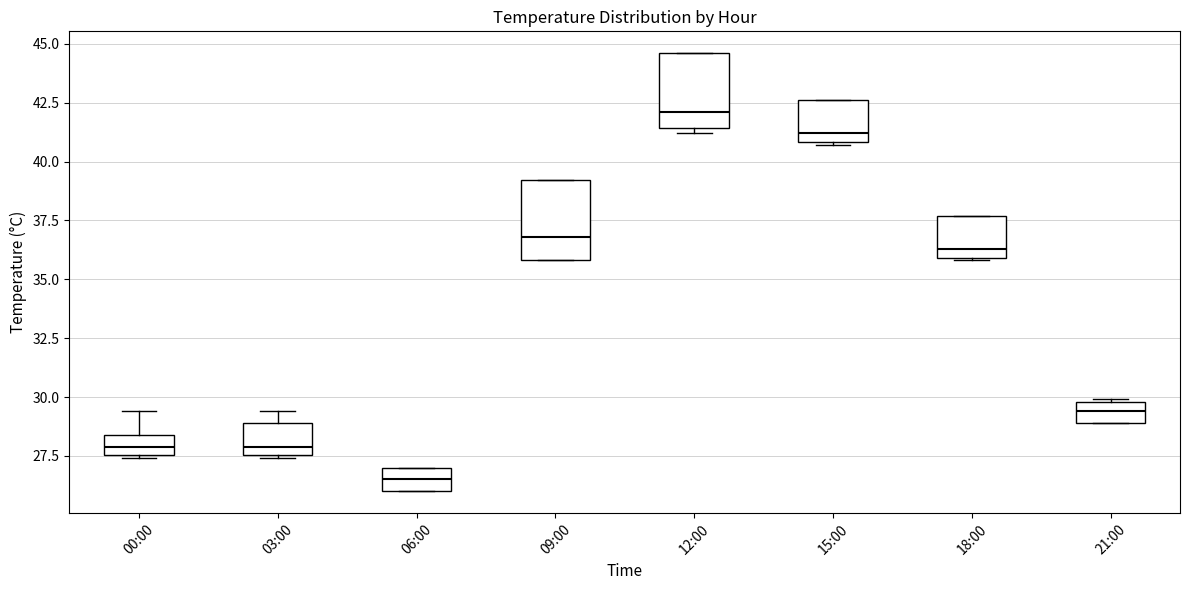

Reading left to right, transcribe this box plot: for each box, give where its median line is, the range the box spans, and where its two whiskers end, as read against the y-axis. The values are not printed on the chart, so give them approximately, as read against the axis.

00:00: median 28.0, box 27.5 to 28.5, whiskers 27.5 to 29.5
03:00: median 28.0, box 27.5 to 29.0, whiskers 27.5 to 29.5
06:00: median 26.5, box 26.0 to 27.0, whiskers 26.0 to 27.0
09:00: median 37.0, box 36.0 to 39.0, whiskers 36.0 to 39.0
12:00: median 42.0, box 41.5 to 44.5, whiskers 41.0 to 44.5
15:00: median 41.0 (just above the box's lower edge), box 41.0 to 42.5, whiskers 40.5 to 42.5
18:00: median 36.5, box 36.0 to 37.5, whiskers 36.0 to 37.5
21:00: median 29.5, box 29.0 to 30.0, whiskers 29.0 to 30.0